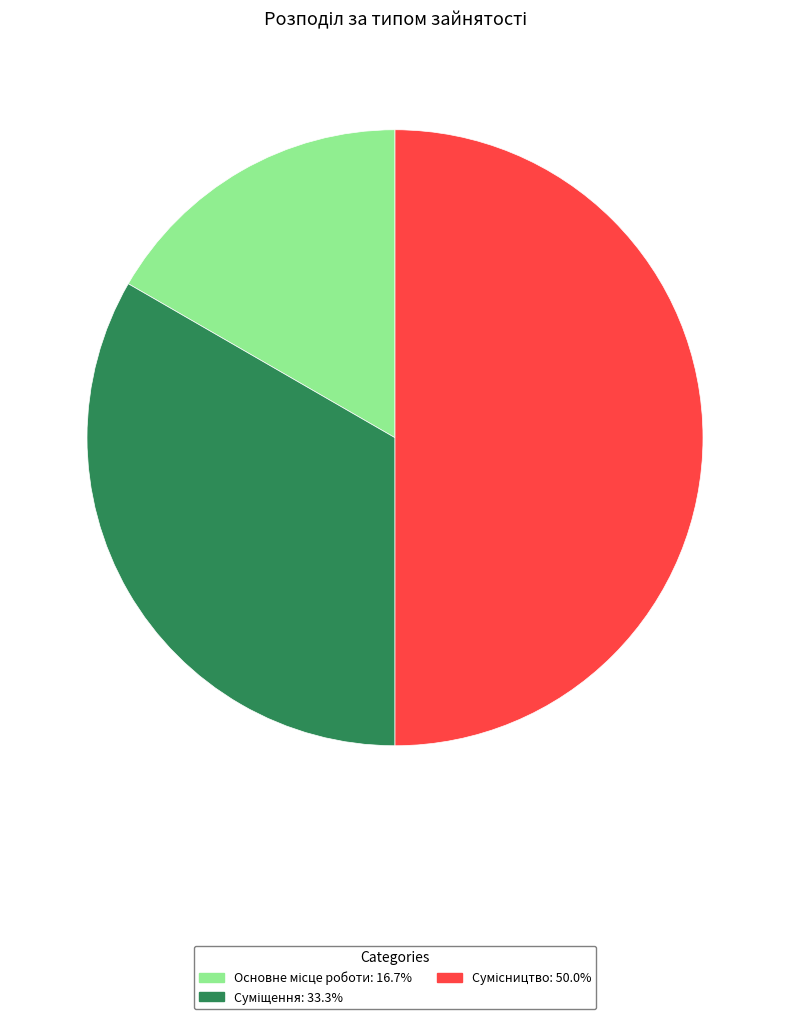

True or false: Основне місце роботи accounts for 17% of the total.

True